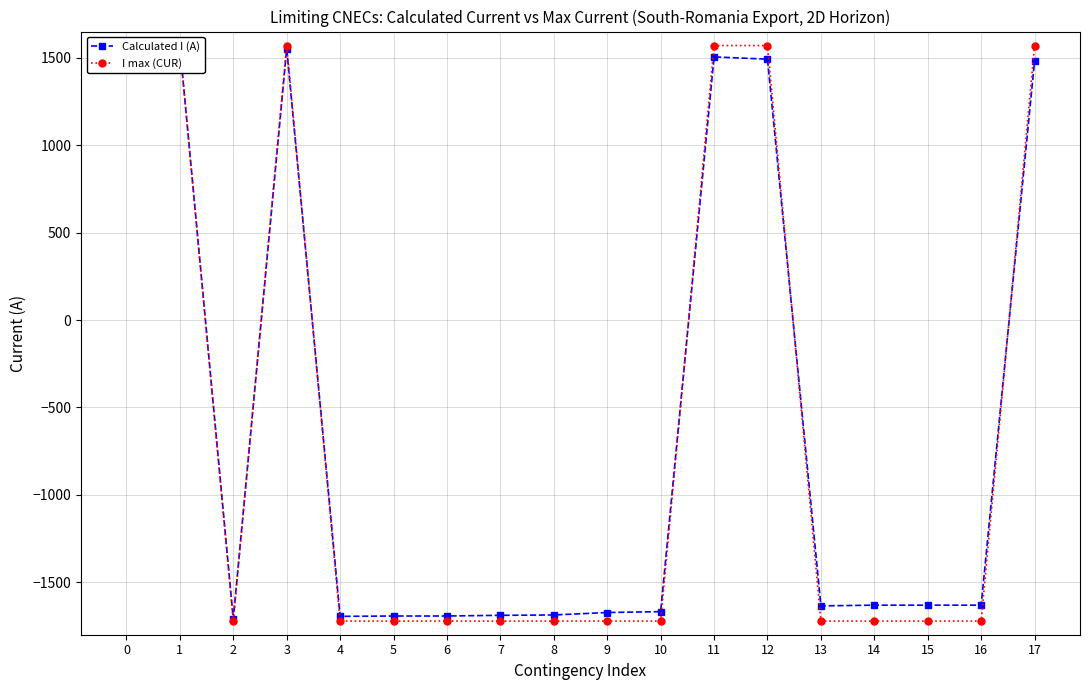

How many values in the Calculated I (A) series exceed -1631?

6